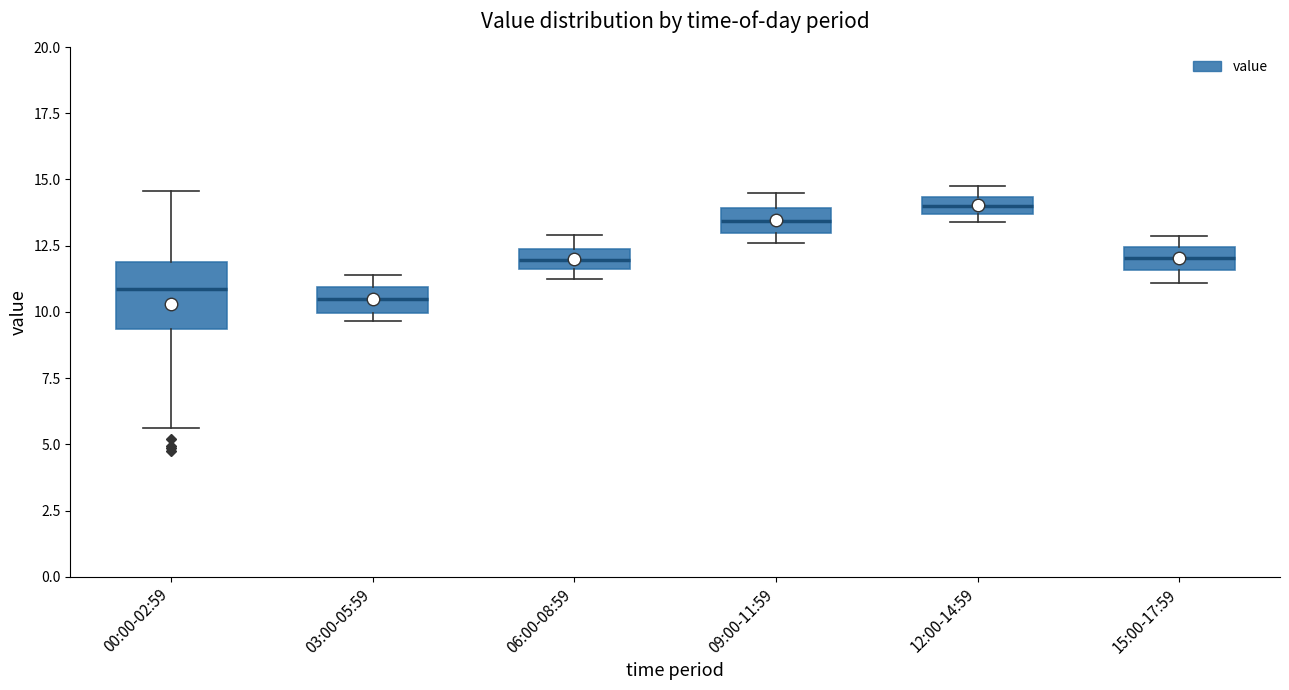

Which box is the tallest, from its lower edge to its upper edge?

00:00-02:59